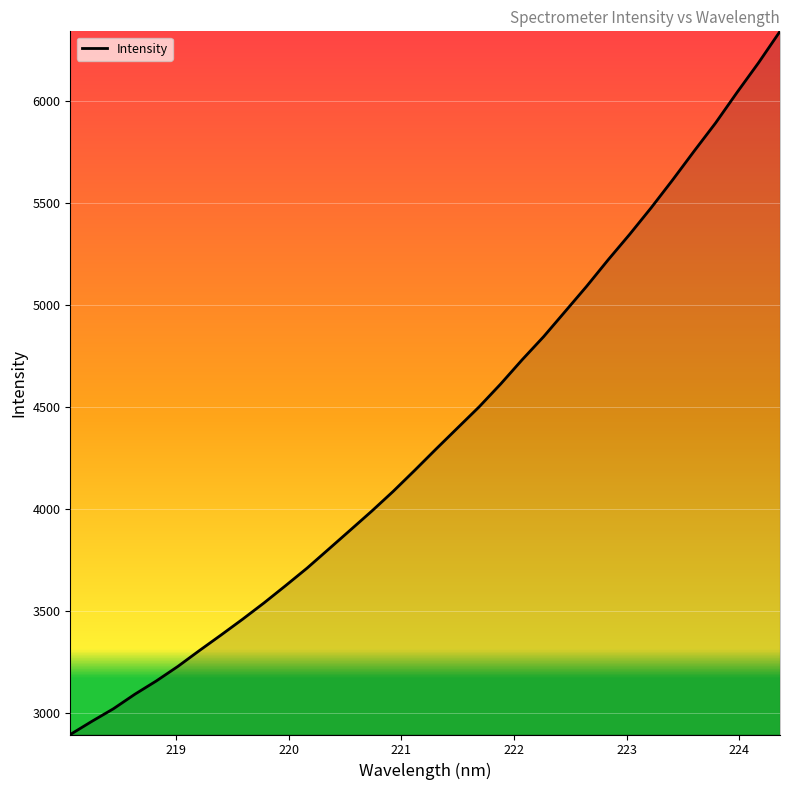

What is the difference between the maximum and minimum values?

3450.1